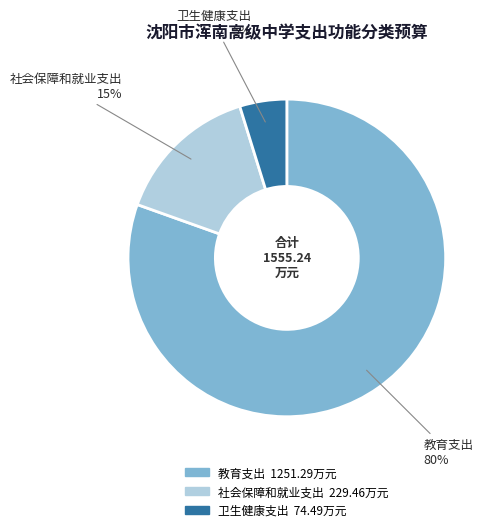

Combined, do 社会保障和就业支出 and 教育支出 account for over 50%?

Yes